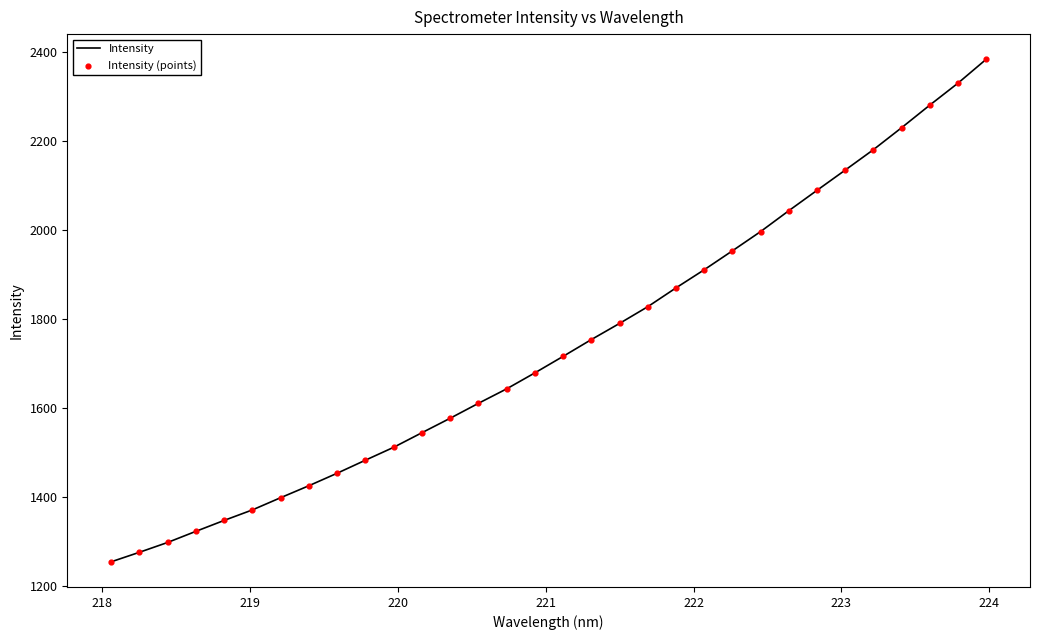

What is the difference between the maximum and minimum values?

1129.9